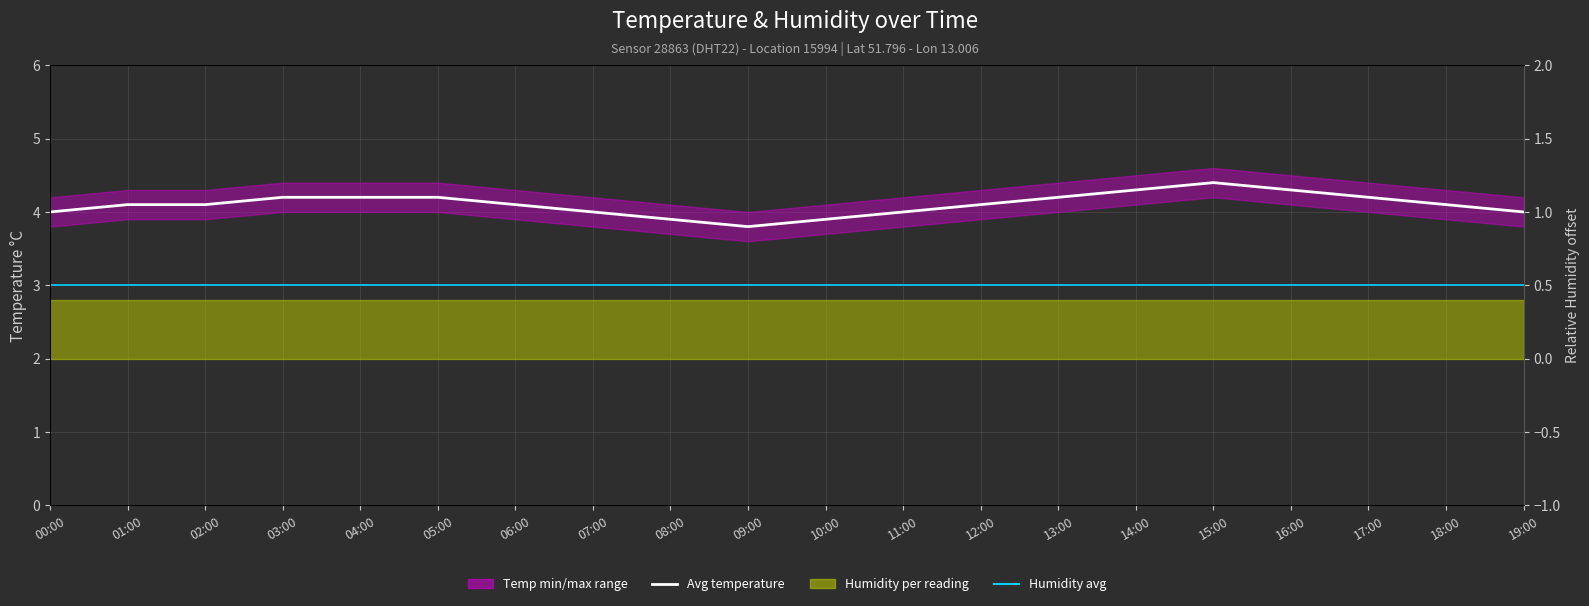

What is the sum of the Avg temperature values at 02:00 and 16:00?

8.4